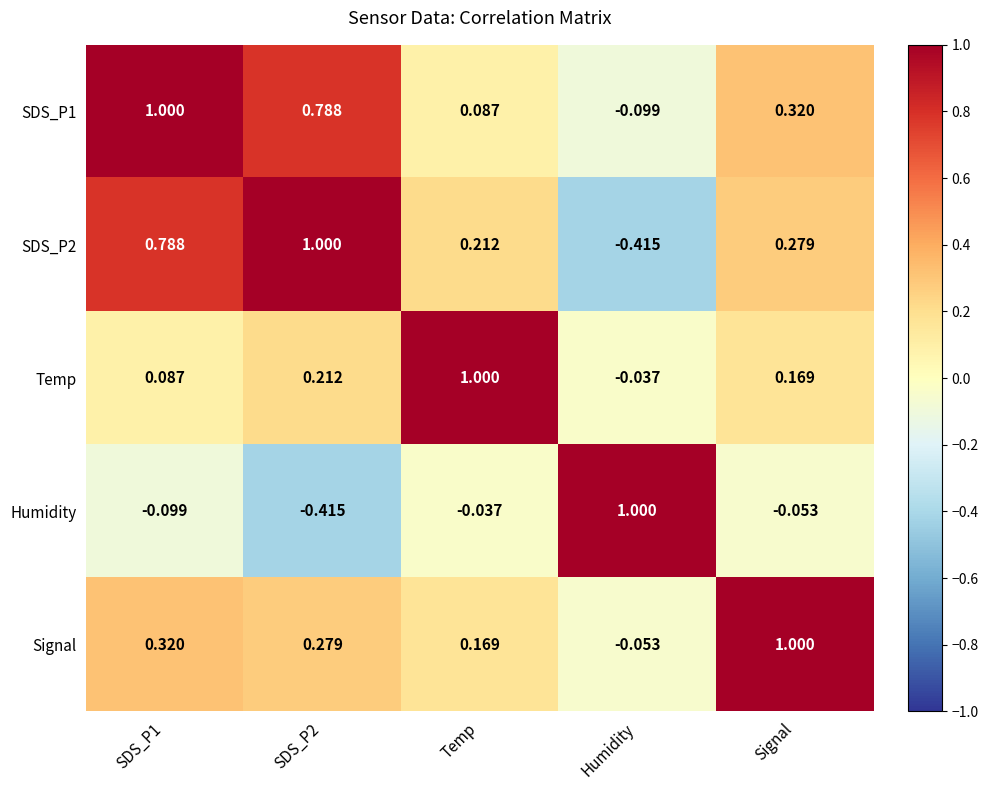

At which label is SDS_P2 closest to 0?

Temp